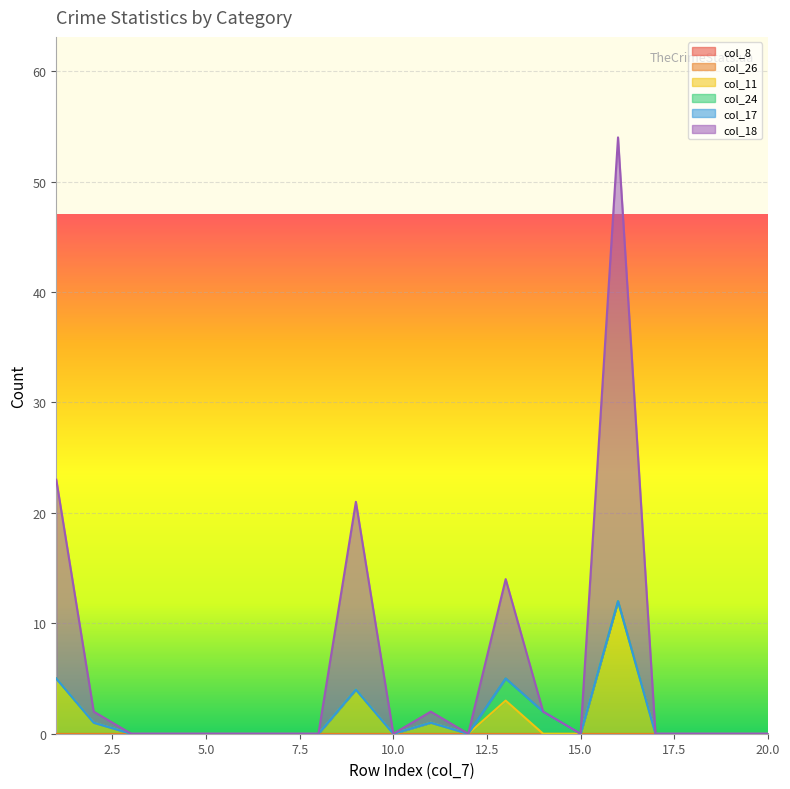

What are all the series names shown in the legend?

col_8, col_26, col_11, col_24, col_17, col_18